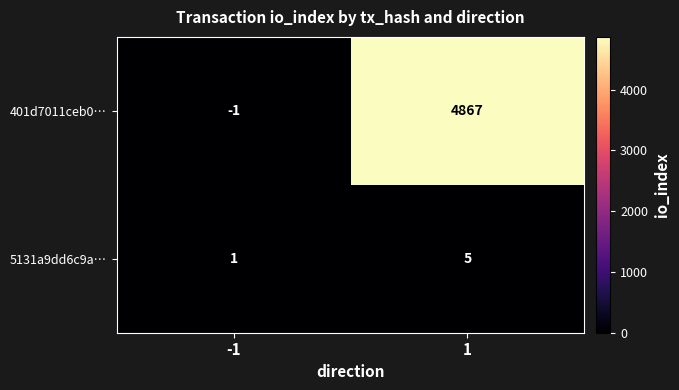

What is the total value across all series at 1?

4872